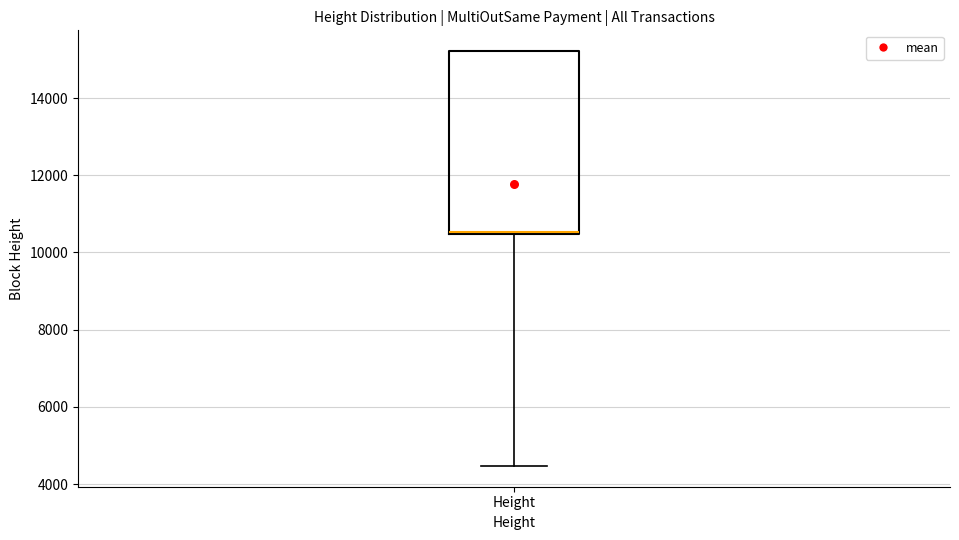

Read this box plot against the y-axis: the position of the median line, the range covered by the box, and the ends of both whiskers. The values are not printed on the chart, so give them approximately, as read against the axis.

median 10600 (drawn on the box's lower edge), box 10400 to 15200, whiskers 4400 to 15200